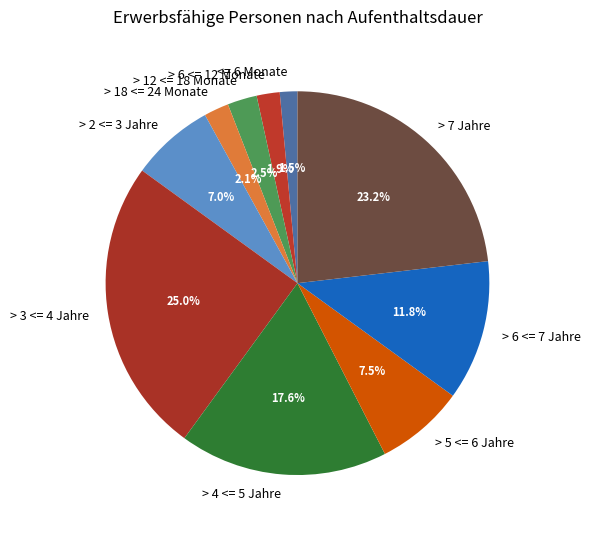

Which has a higher value, > 7 Jahre or > 5 <= 6 Jahre?

> 7 Jahre